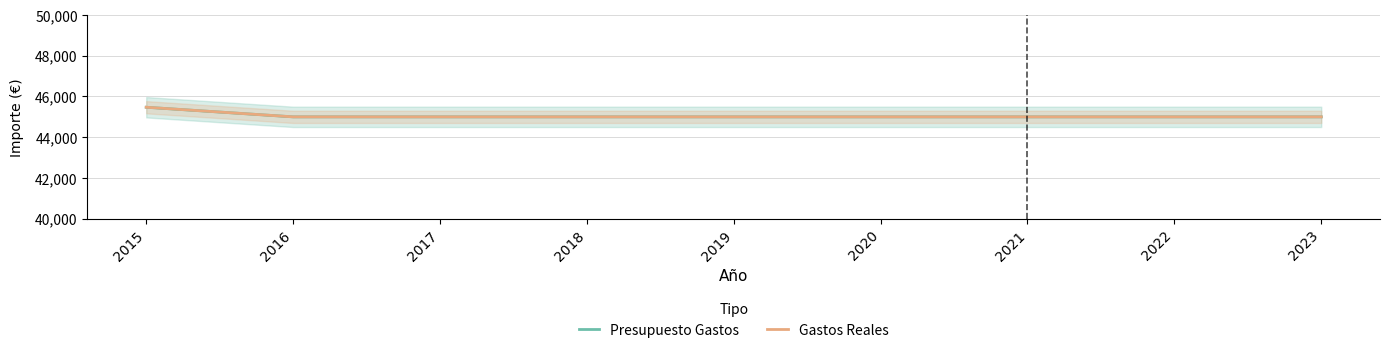

What is the value of the Gastos Reales point at the 6th from the left?

45000